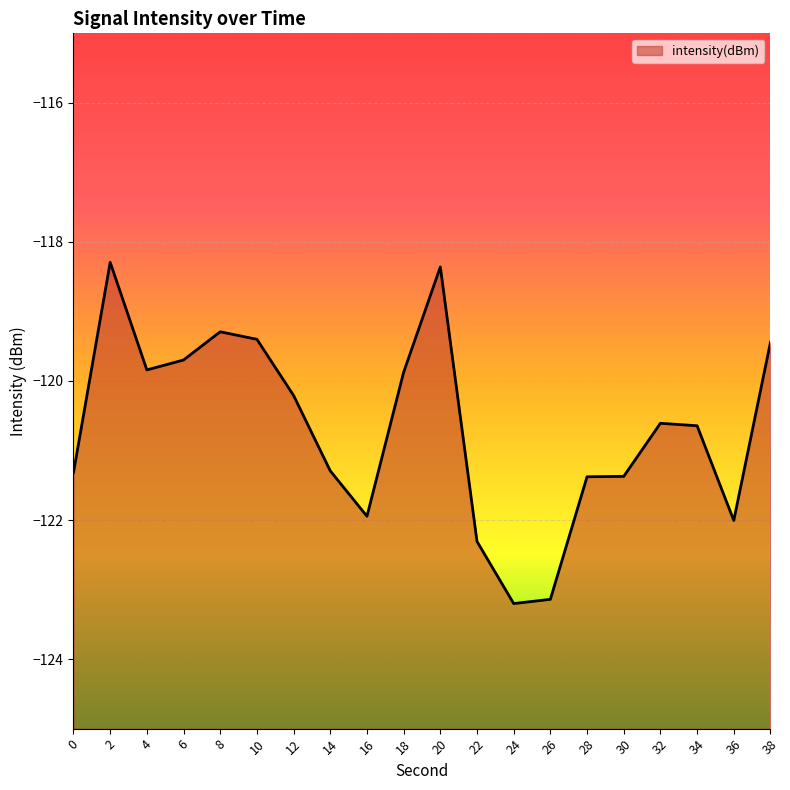

Reading left to right, transcribe all the data shown in this chart.

-121.3	-118.3	-119.8	-119.7	-119.3	-119.4	-120.2	-121.3	-121.9	-119.9	-118.4	-122.3	-123.2	-123.1	-121.4	-121.4	-120.6	-120.6	-122.0	-119.4